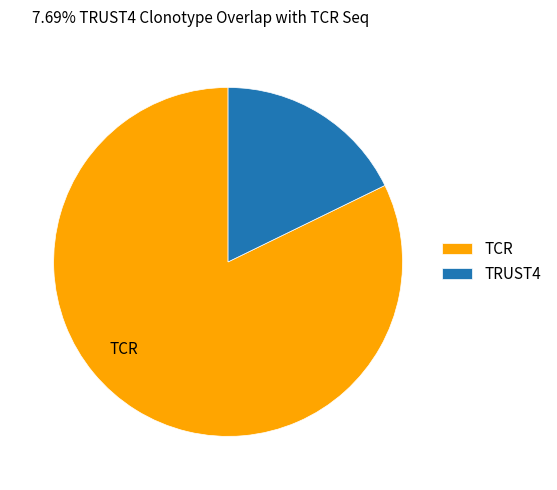

Count the number of slices in the pie.

2